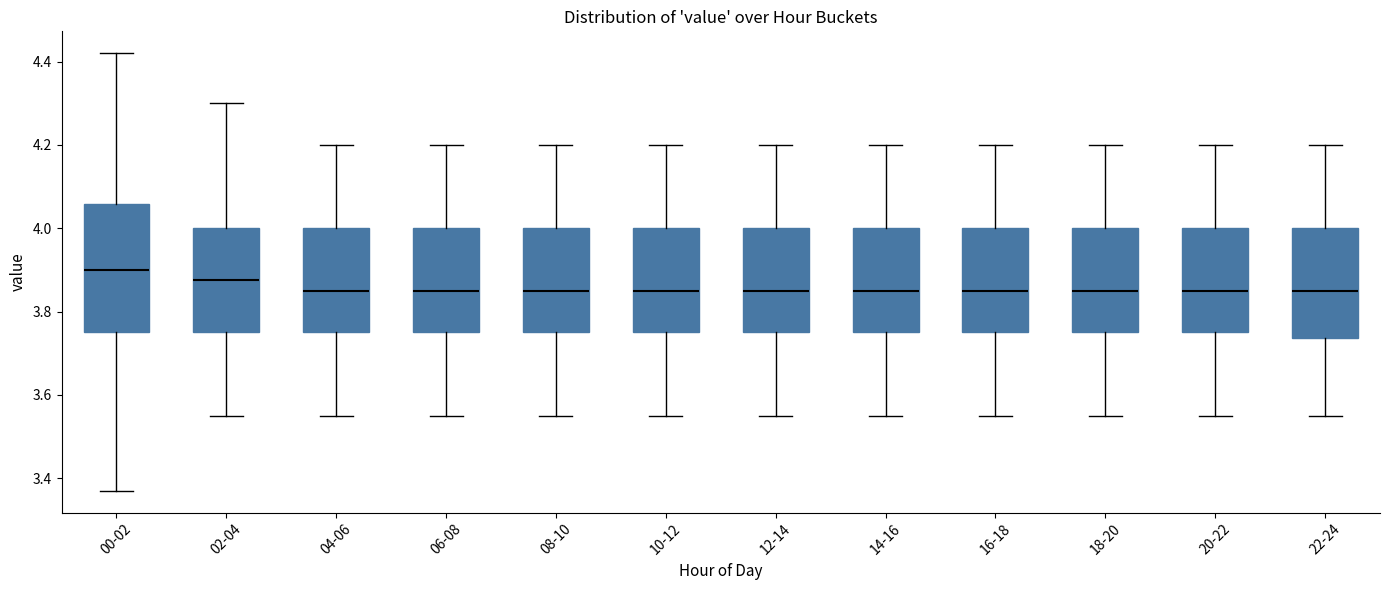

Which box is the tallest, from its lower edge to its upper edge?

00-02